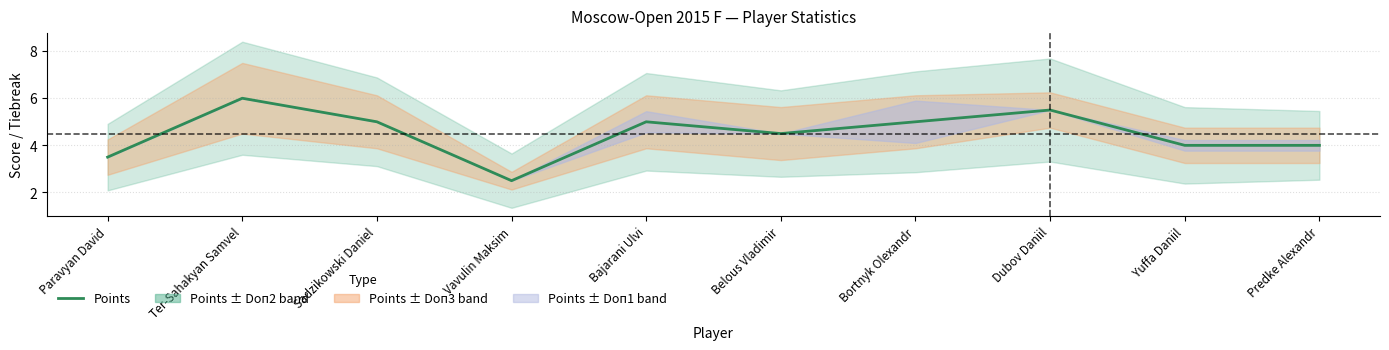

What is the maximum value shown in the chart?

6.0